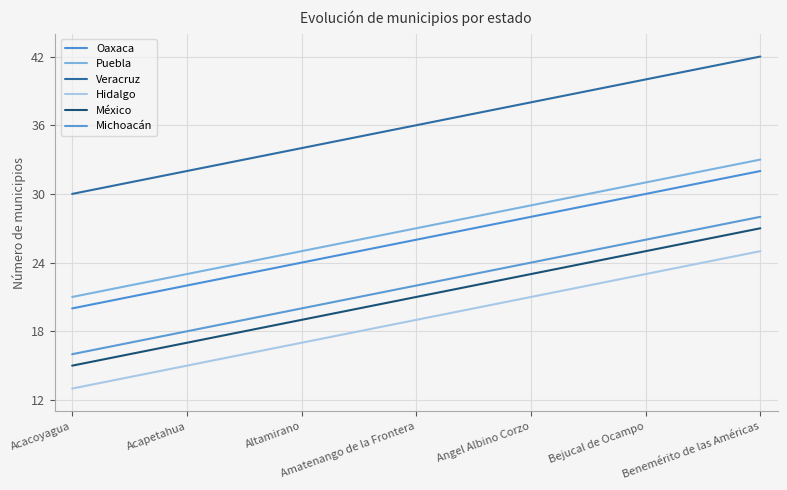

At which category does the chart reach its minimum across all series?

Acacoyagua